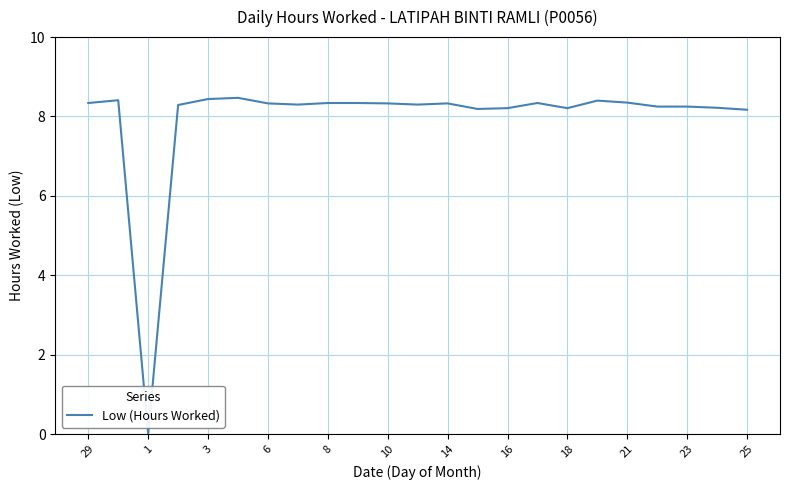

What is the maximum value shown in the chart?

8.5